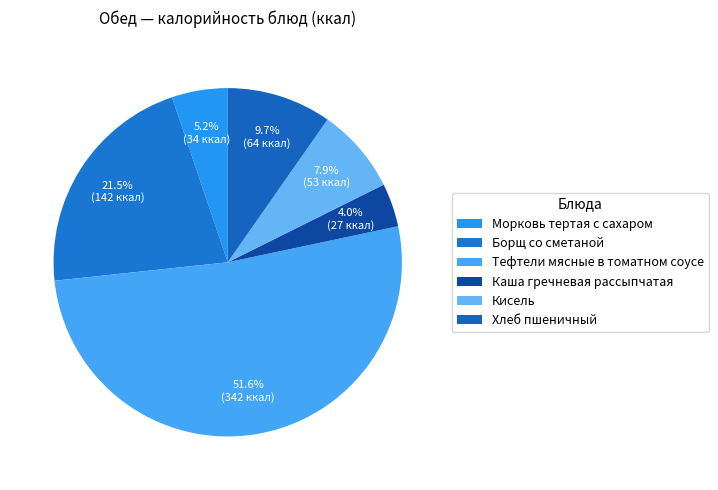

To the nearest percent, what is the difference between the Хлеб пшеничный and Тефтели мясные в томатном соусе slice percentages?

42%